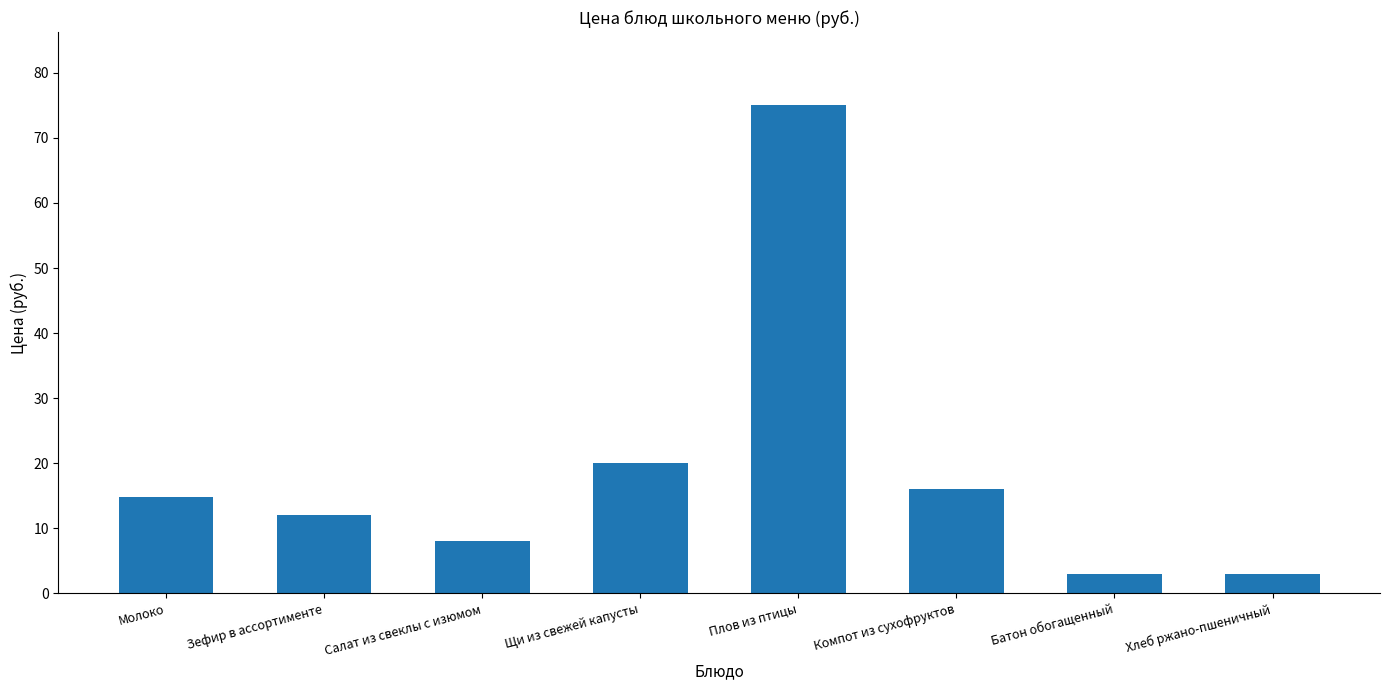

What is the minimum value shown in the chart?

3.0